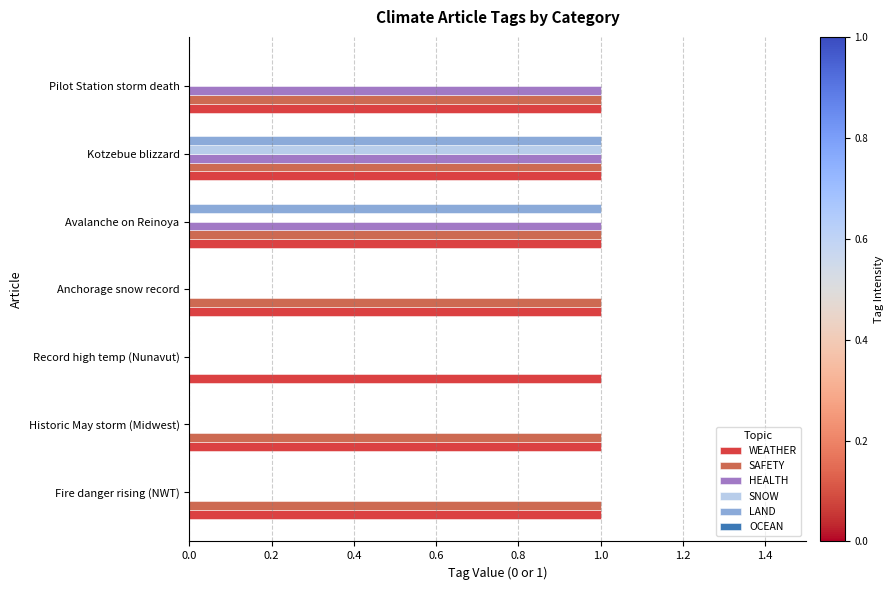

True or false: WEATHER has a value of 2 at Avalanche on Reinoya.

False